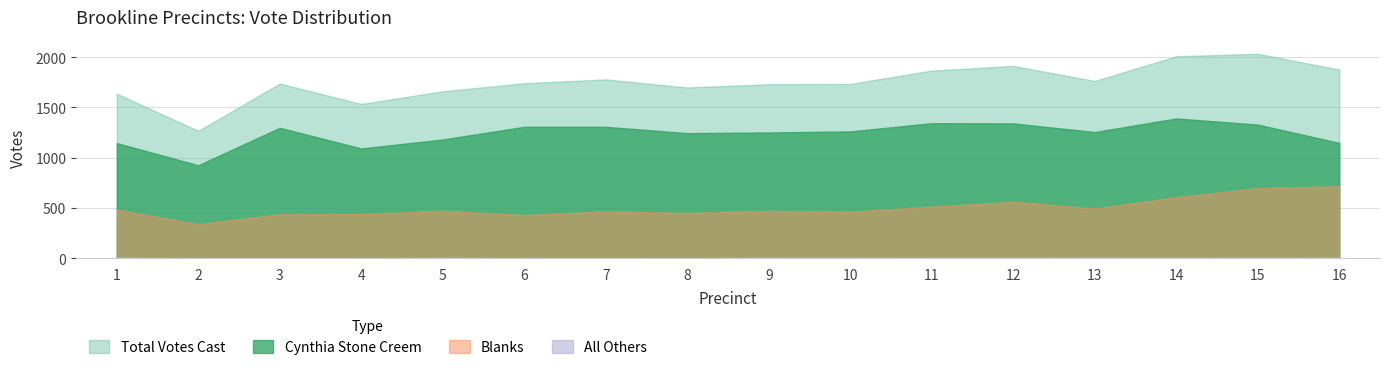

Reading left to right, extract all data points from this chart.

Cynthia Stone Creem: 1=1145	2=925	3=1297	4=1092	5=1181	6=1307	7=1307	8=1244	9=1251	10=1261	11=1343	12=1341	13=1255	14=1390	15=1329	16=1147
All Others: 1=7	2=2	3=2	4=2	5=6	6=3	7=4	8=2	9=7	10=8	11=9	12=9	13=13	14=10	15=6	16=12
Blanks: 1=484	2=340	3=438	4=440	5=473	6=430	7=467	8=452	9=472	10=464	11=514	12=562	13=495	14=608	15=698	16=717
Total Votes Cast: 1=1636	2=1267	3=1737	4=1534	5=1660	6=1740	7=1778	8=1698	9=1730	10=1733	11=1866	12=1912	13=1763	14=2008	15=2033	16=1876